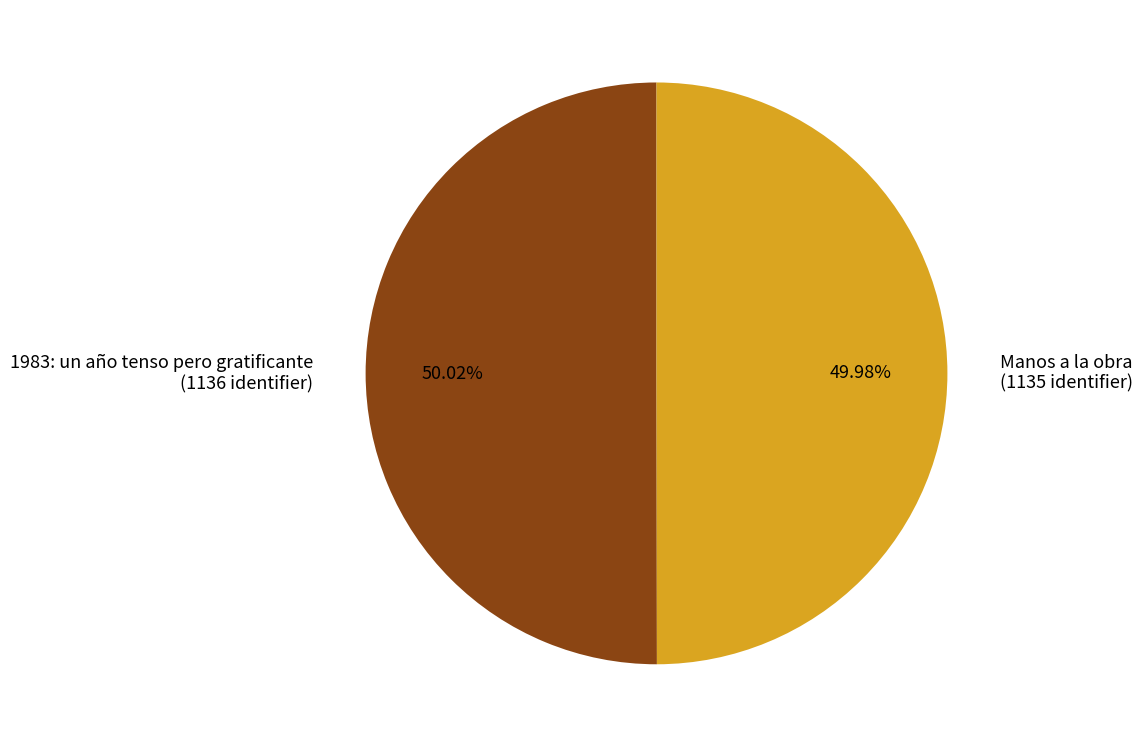

Does any single category account for the majority?

Yes